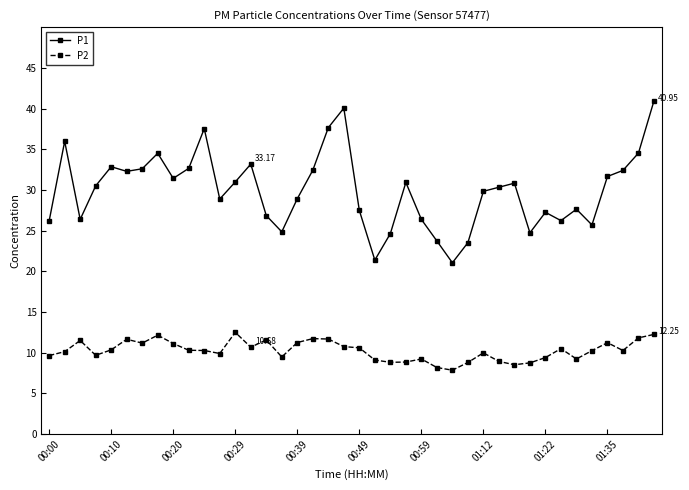

List the series in order of their overall mean, highest first.

P1, P2